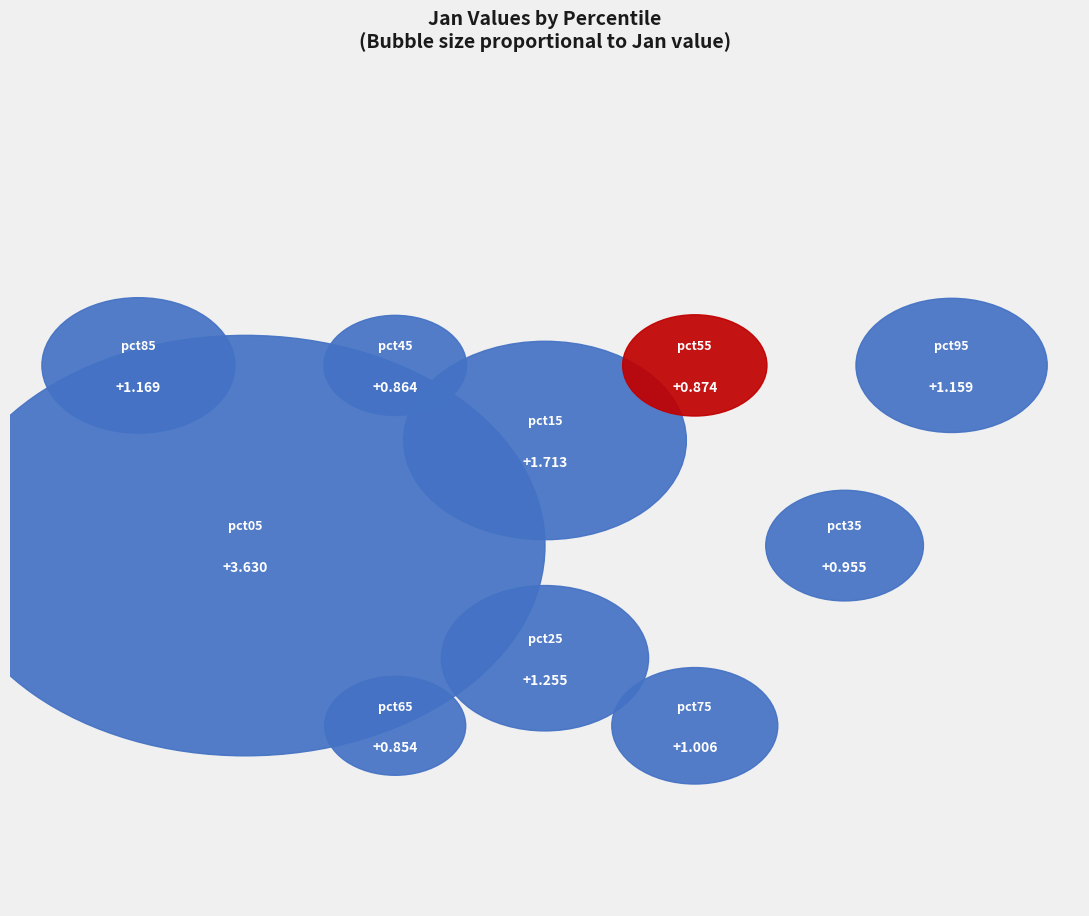

Rank the categories by value from lowest to highest.

pct65, pct45, pct55, pct35, pct75, pct95, pct85, pct25, pct15, pct05